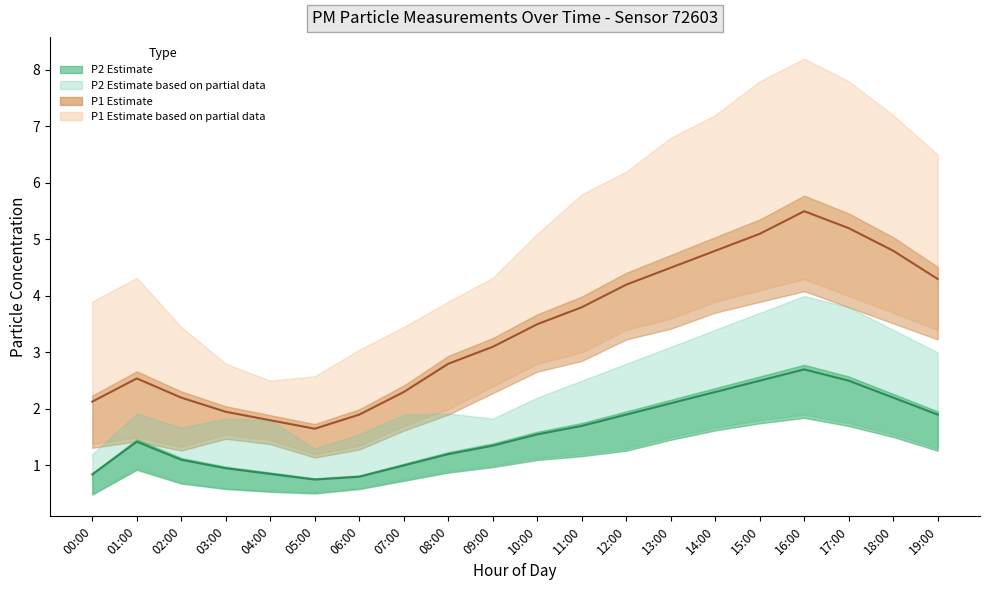

How many values in the P1 mean series are below 3?

9